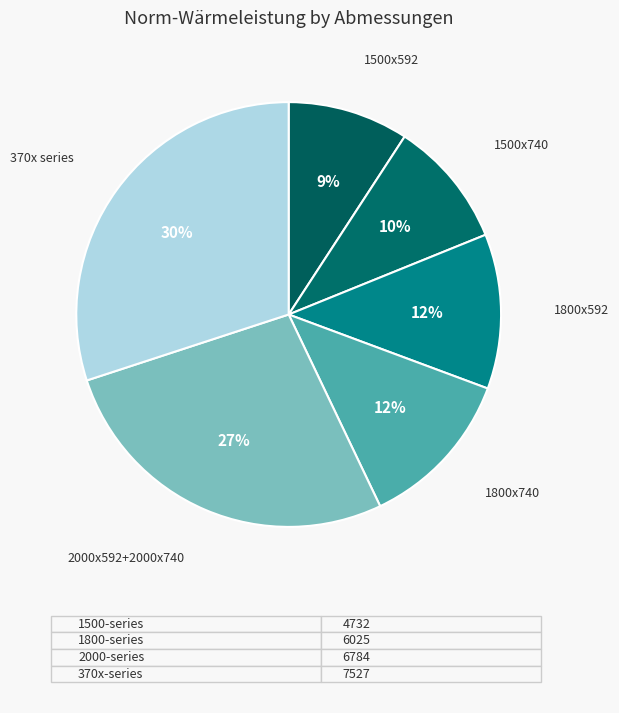

To the nearest percent, what is the average slice percentage?

17%